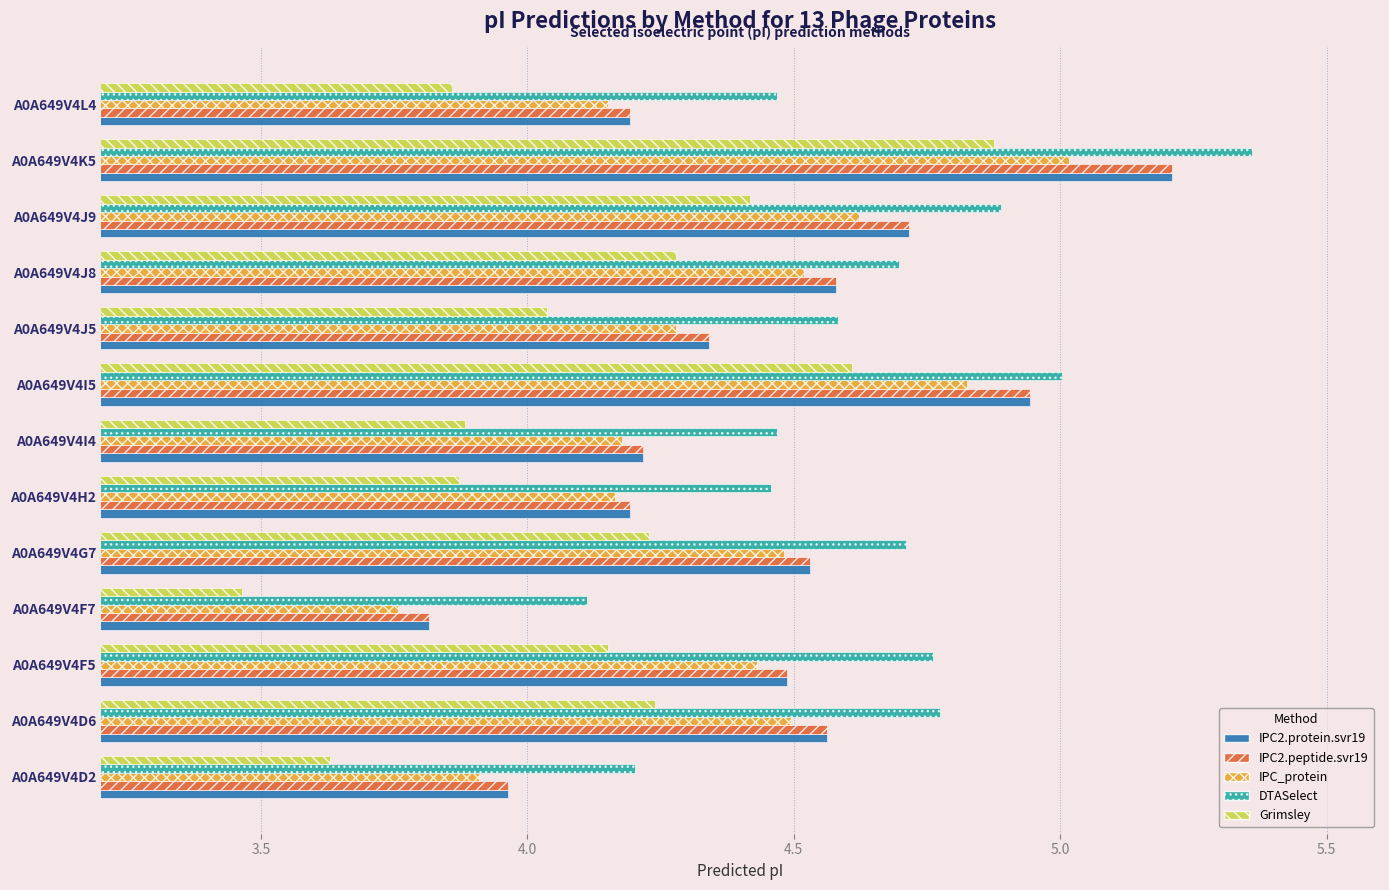

What is the difference between the IPC_protein values at A0A649V4F5 and A0A649V4I5?

0.4